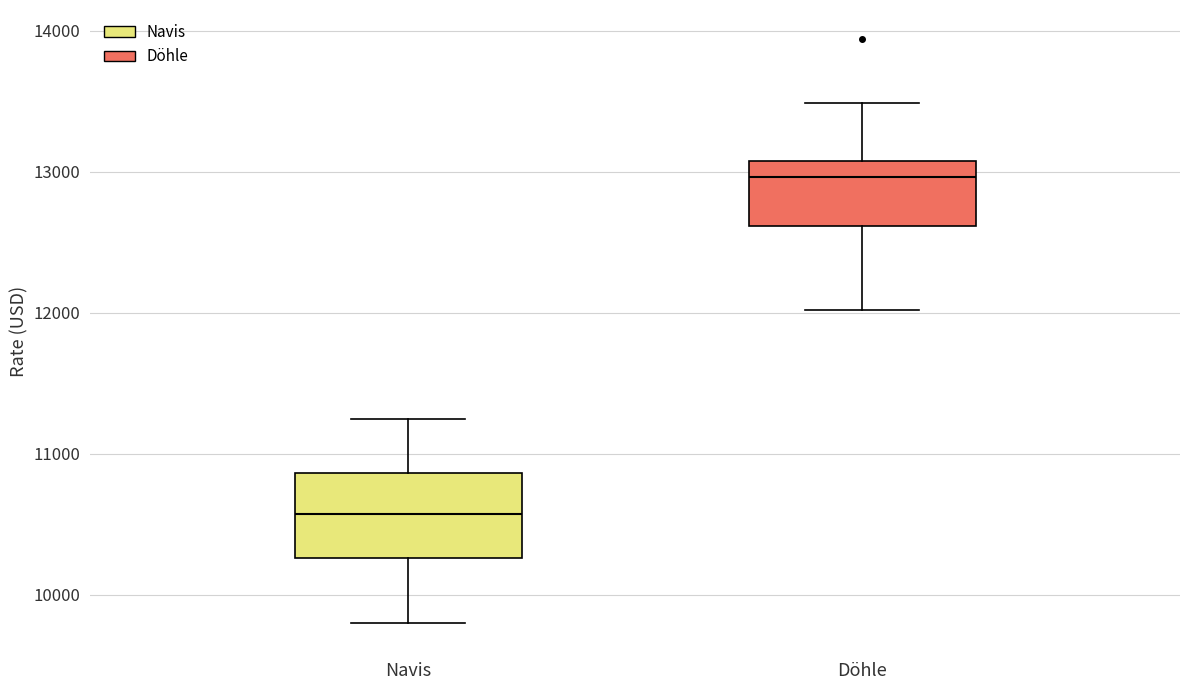

Reading left to right, transcribe this box plot: for each box, give where its median line is, the range the box spans, and where its two whiskers end, as read against the y-axis. The values are not printed on the chart, so give them approximately, as read against the axis.

Navis: median 10600, box 10300 to 10900, whiskers 9800 to 11300
Döhle: median 13000, box 12600 to 13100, whiskers 12000 to 13500